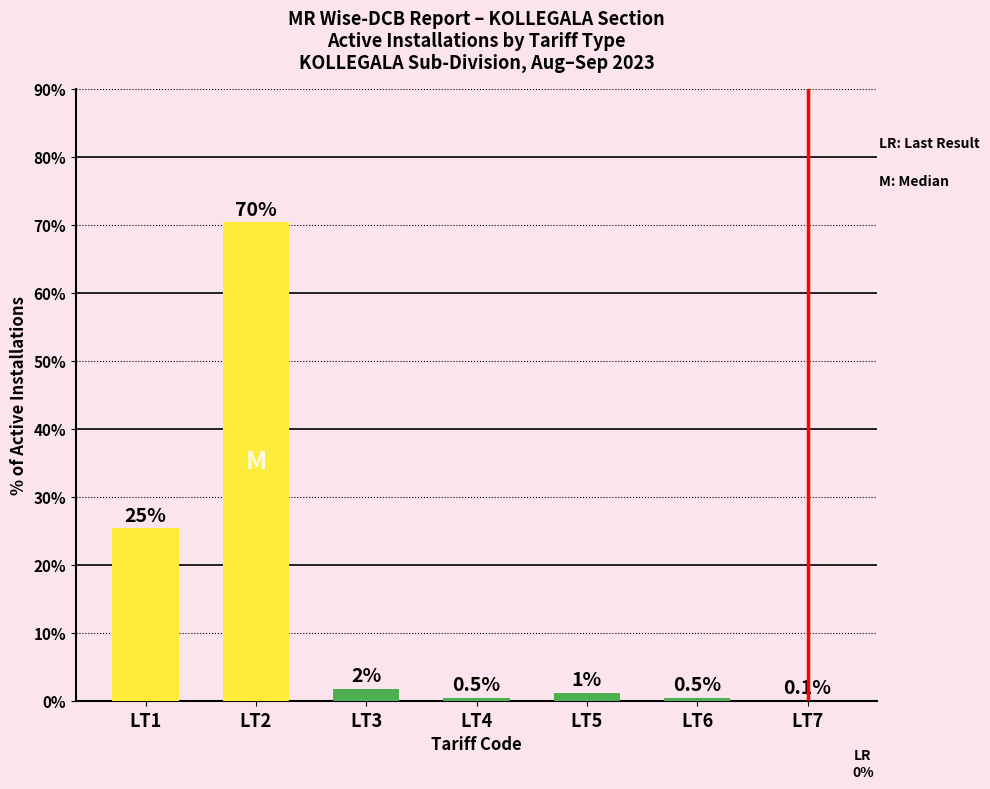

How many bars are there in total?

7